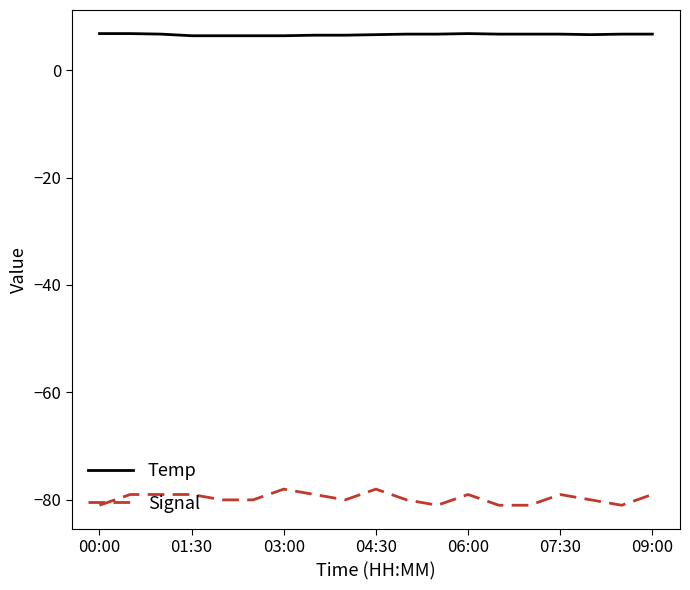

Which series has the largest range (max minus min)?

Signal